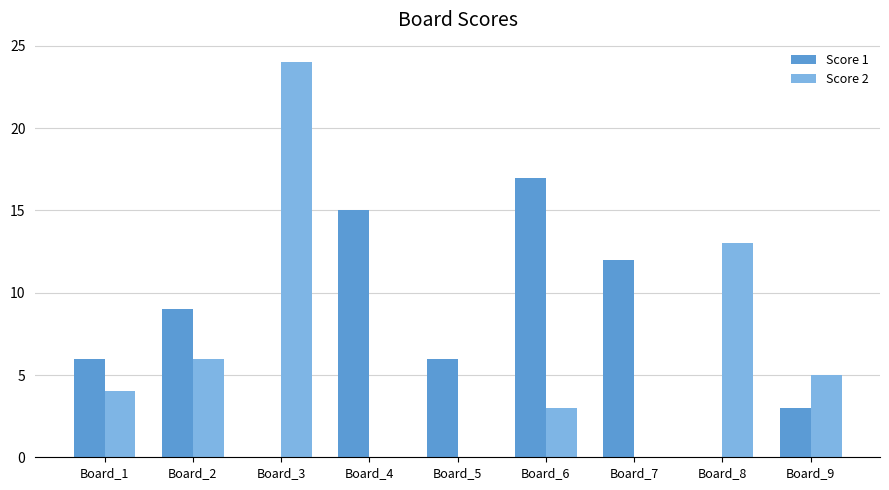

At which category is the sum across all series the highest?

Board_3